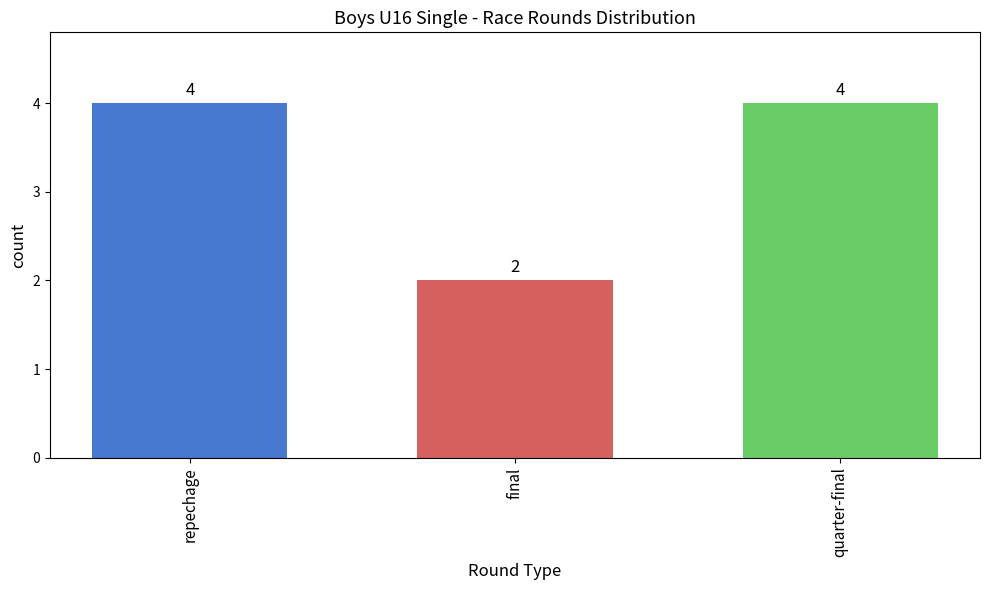

At which category does the chart reach its minimum across all series?

final